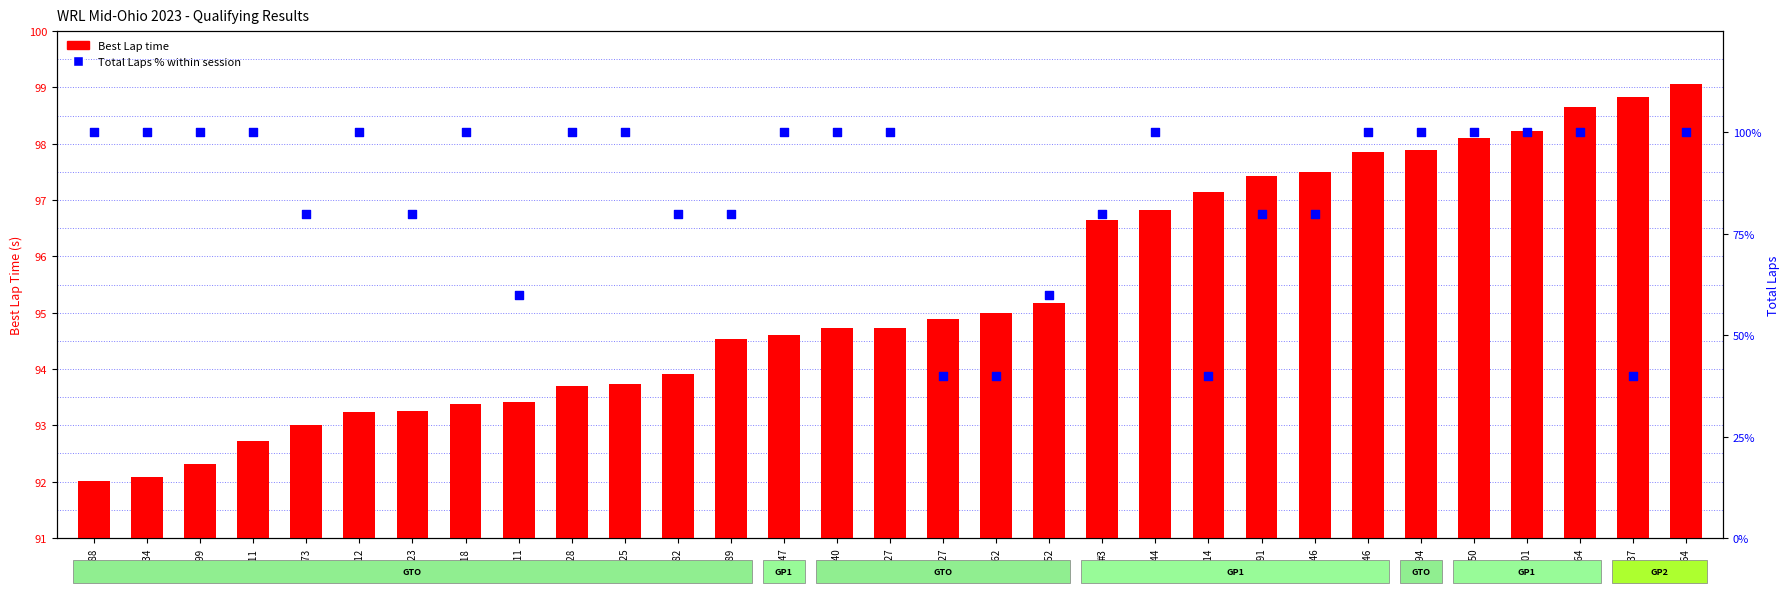

At how many categories does at least one series exceed 87?

31